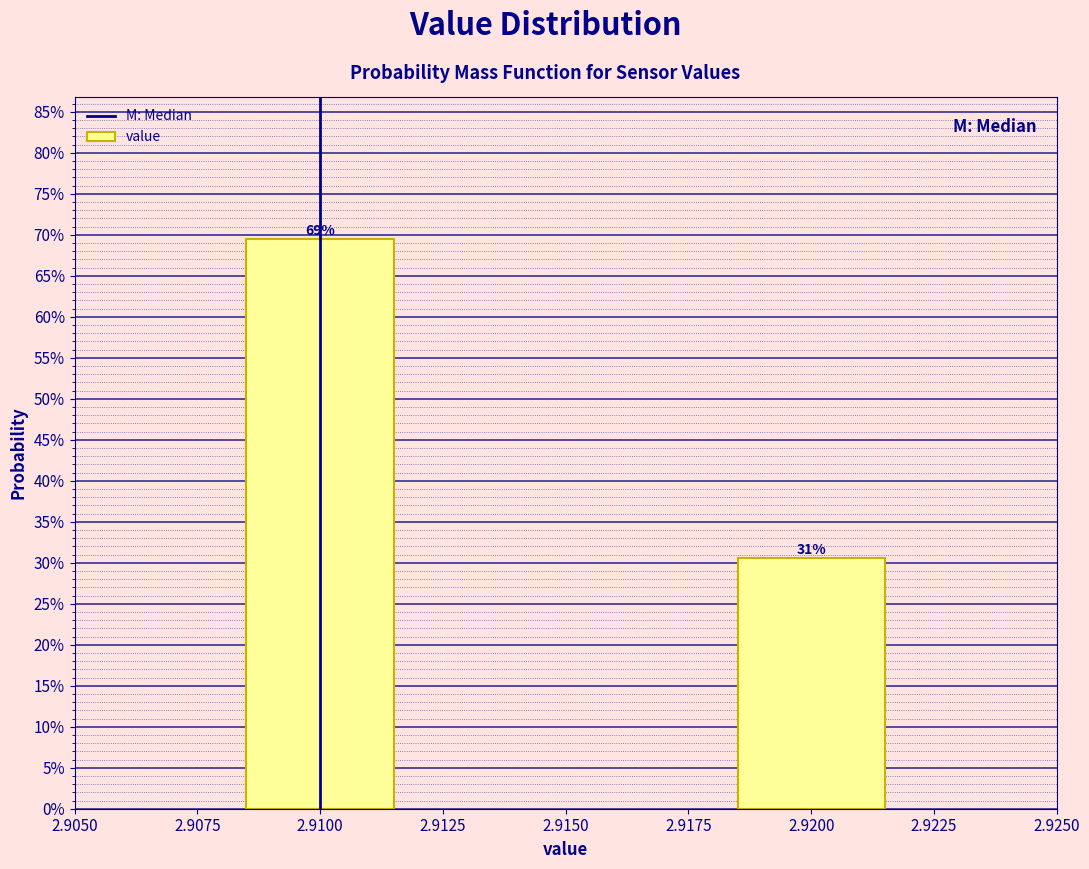

Does the chart contain any negative values?

No